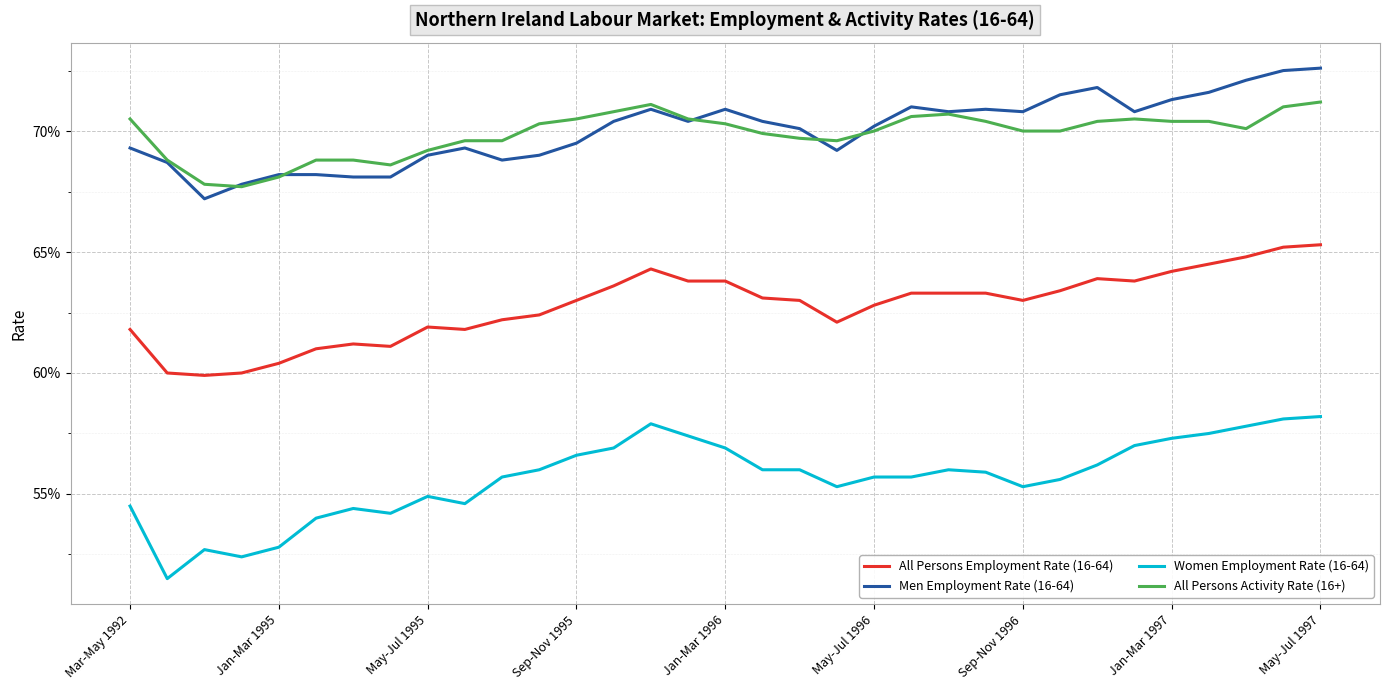

True or false: All Persons Activity Rate (16+) and Women Employment Rate (16-64) intersect in this chart.

False